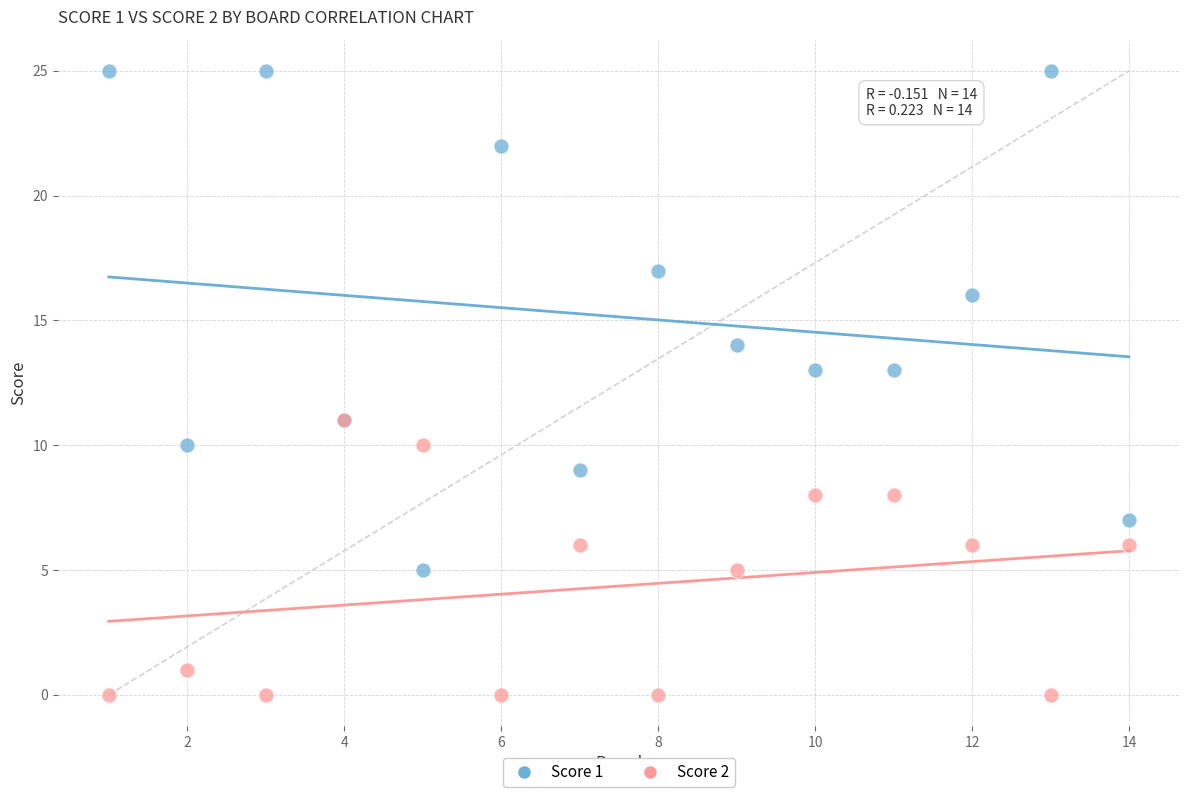

What are all the series names shown in the legend?

Score 1, Score 2